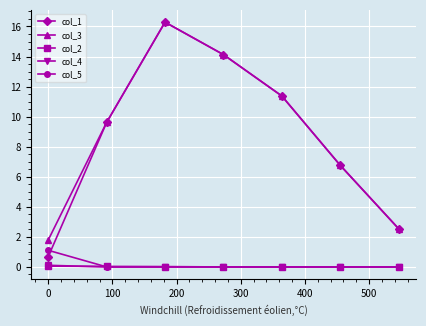

What is the value of the col_1 point at the 2nd from the left?

9.6